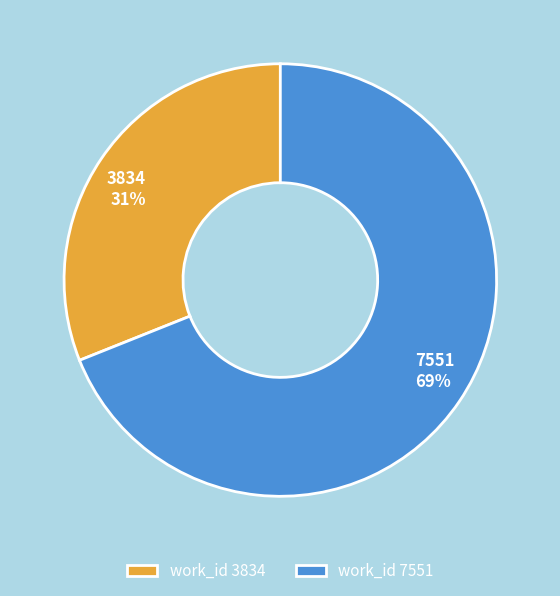

What is the largest slice in the pie chart?

7551